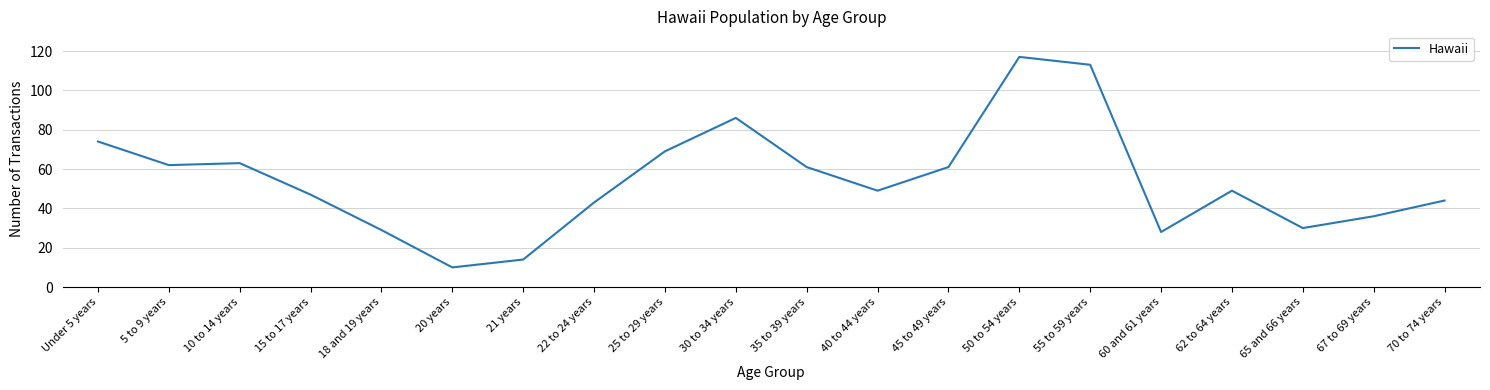

Reading left to right, list all the values displayed in this chart.

Under 5 years=74	5 to 9 years=62	10 to 14 years=63	15 to 17 years=47	18 and 19 years=29	20 years=10	21 years=14	22 to 24 years=43	25 to 29 years=69	30 to 34 years=86	35 to 39 years=61	40 to 44 years=49	45 to 49 years=61	50 to 54 years=117	55 to 59 years=113	60 and 61 years=28	62 to 64 years=49	65 and 66 years=30	67 to 69 years=36	70 to 74 years=44